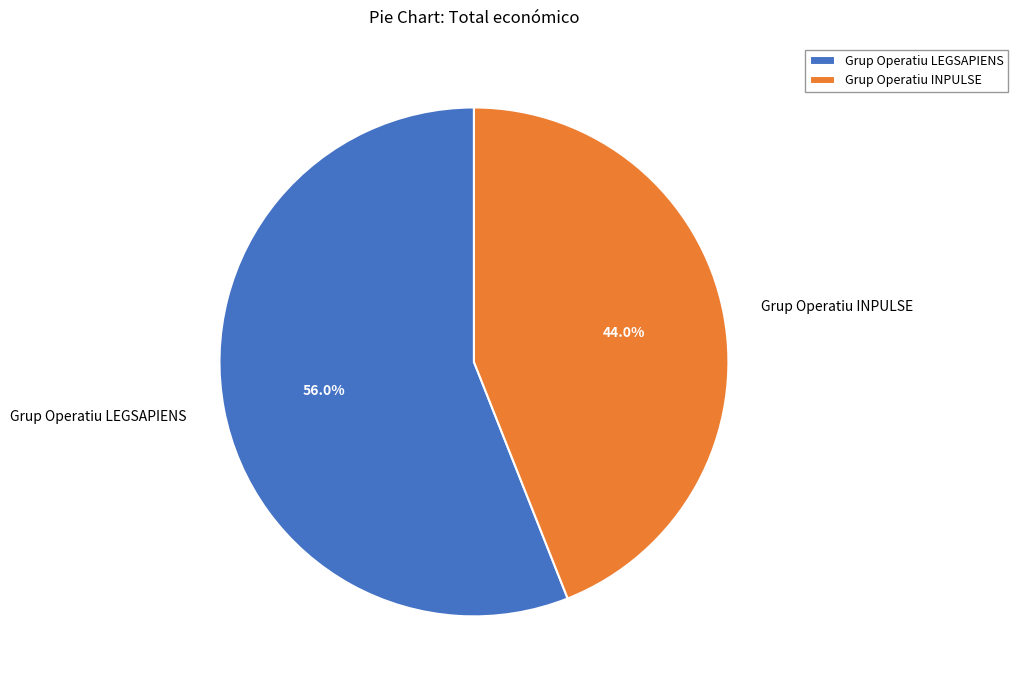

Count the number of slices in the pie.

2